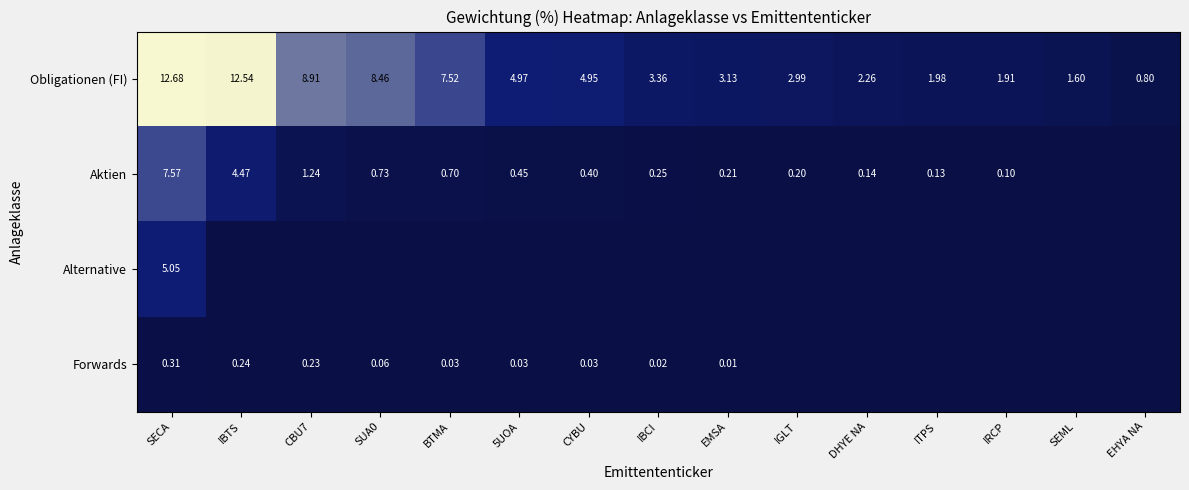

At which label does Obligationen (FI) first exceed 3?

SECA